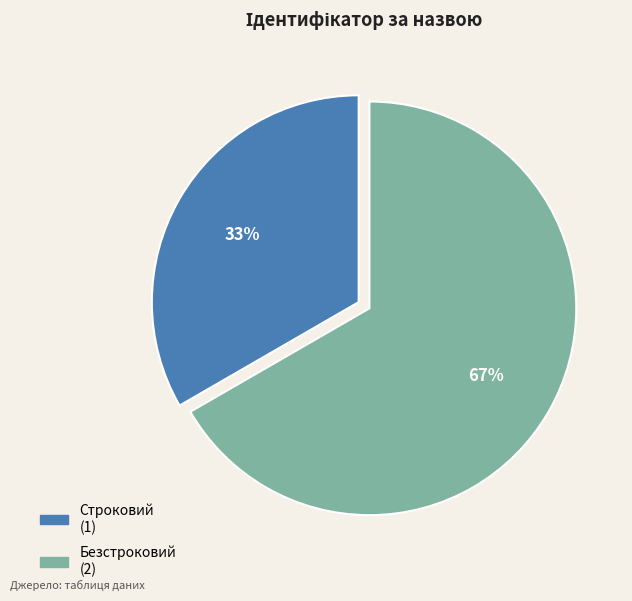

Rank the categories by value from highest to lowest.

Безстроковий, Строковий